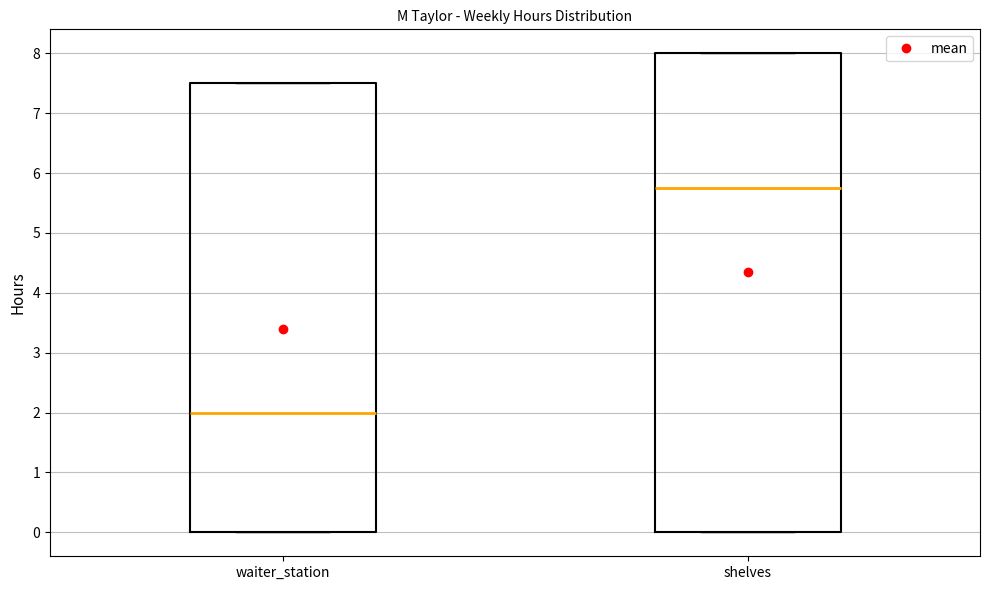

Which box's median line is the highest?

shelves